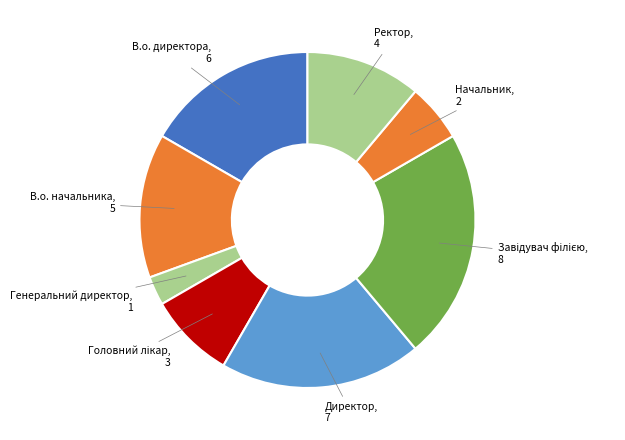

Count the number of slices in the pie.

8